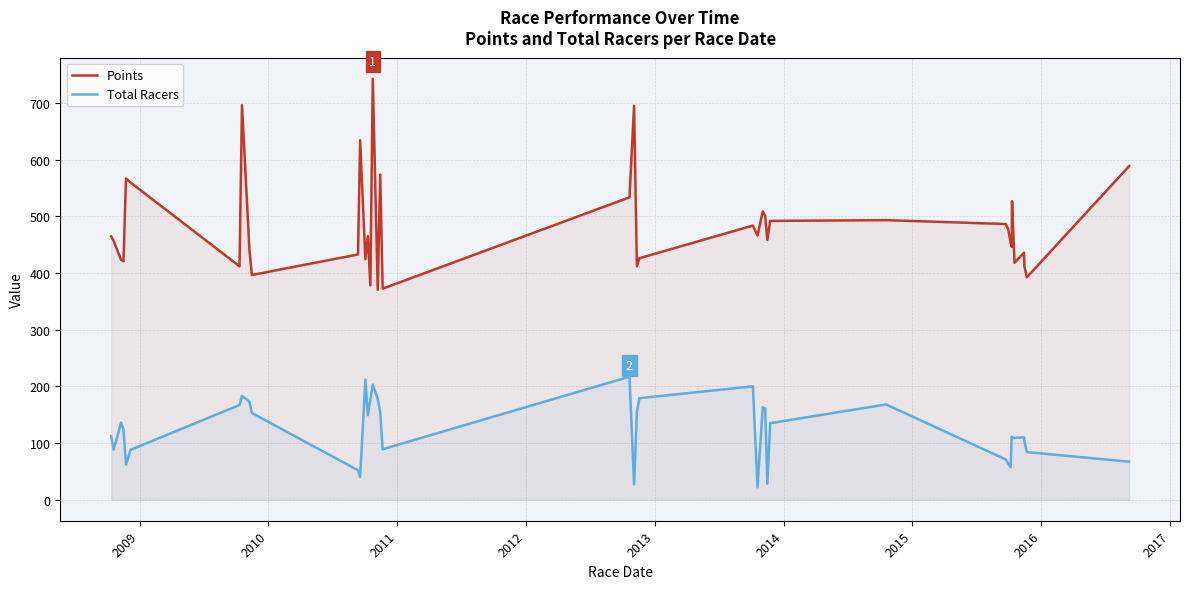

Reading left to right, what are all the values shown in this chart?

Points: 464.5	456.7	423.2	420.6	566.6	559.5	411.8	696.1	441.8	396.4	432.6	633.9	424.2	465.0	378.1	742.6	370.4	573.4	372.3	533.4	695.1	411.9	425.9	483.6	466.1	508.6	500.6	458.3	491.8	493.2	486.3	477.5	453.2	446.1	526.5	417.9	435.8	412.4	392.4	588.4
Total Racers: 112.0	88.0	136.0	124.0	62.0	88.0	167.0	183.0	173.0	153.0	52.0	40.0	212.0	149.0	177.0	203.0	178.0	154.0	89.0	217.0	27.0	154.0	179.0	200.0	22.0	163.0	161.0	28.0	135.0	168.0	71.0	64.0	57.0	111.0	109.0	109.0	110.0	103.0	84.0	67.0